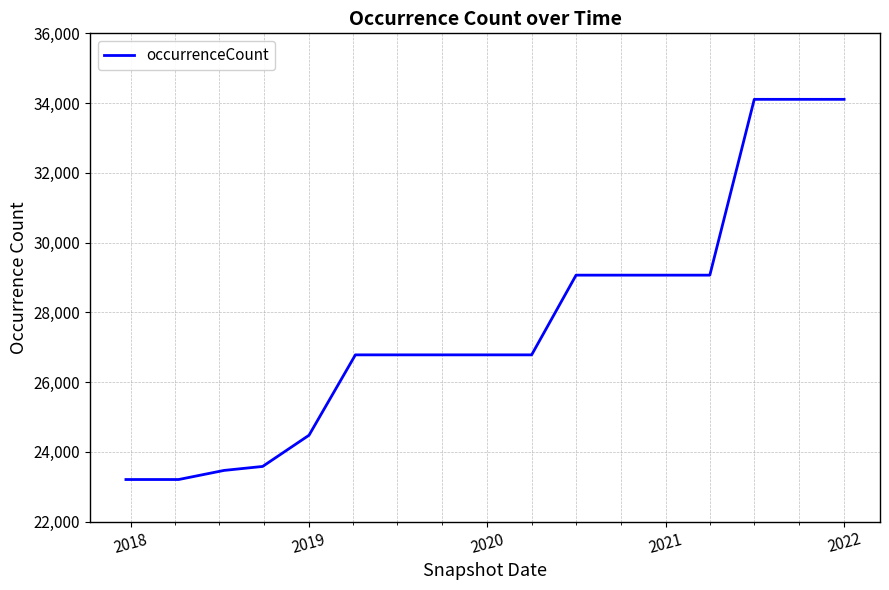

What is the minimum value shown in the chart?

23204